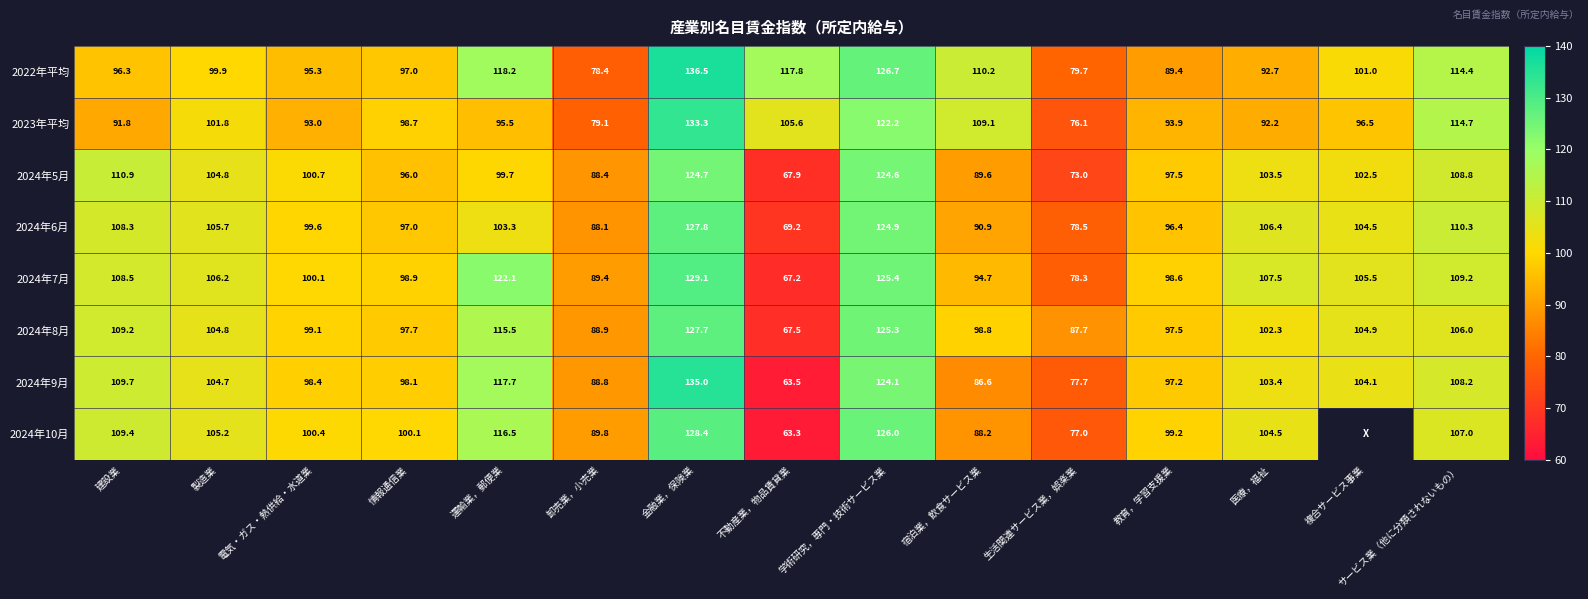

Is the value of 2024年6月 at サービス業（他に分類されないもの） greater than the value of 2024年7月 at 医療，福祉?

Yes